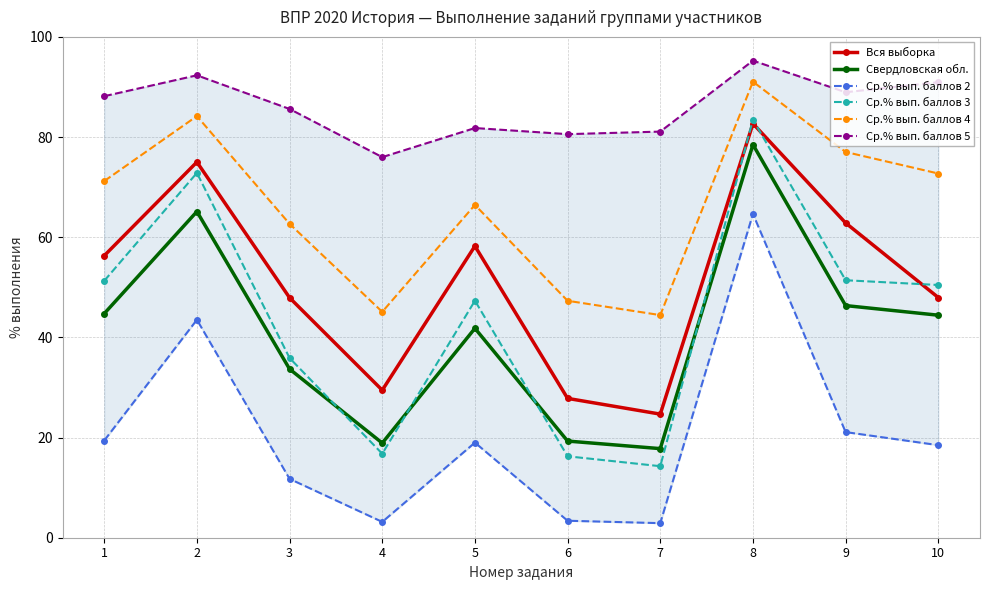

Reading left to right, list all the values displayed in this chart.

Вся выборка: 56.3	75.0	47.9	29.5	58.2	27.8	24.7	82.7	62.9	48.0
Свердловская обл.: 44.8	65.1	33.7	18.9	41.8	19.3	17.8	78.5	46.4	44.4
Ср.% вып. баллов 2: 19.4	43.5	11.8	3.2	19.0	3.4	2.9	64.7	21.1	18.5
Ср.% вып. баллов 3: 51.3	72.8	35.9	16.8	47.3	16.3	14.3	83.5	51.4	50.5
Ср.% вып. баллов 4: 71.2	84.2	62.7	45.1	66.5	47.3	44.5	91.0	77.0	72.7
Ср.% вып. баллов 5: 88.2	92.3	85.6	76.0	81.8	80.6	81.1	95.3	89.0	91.0